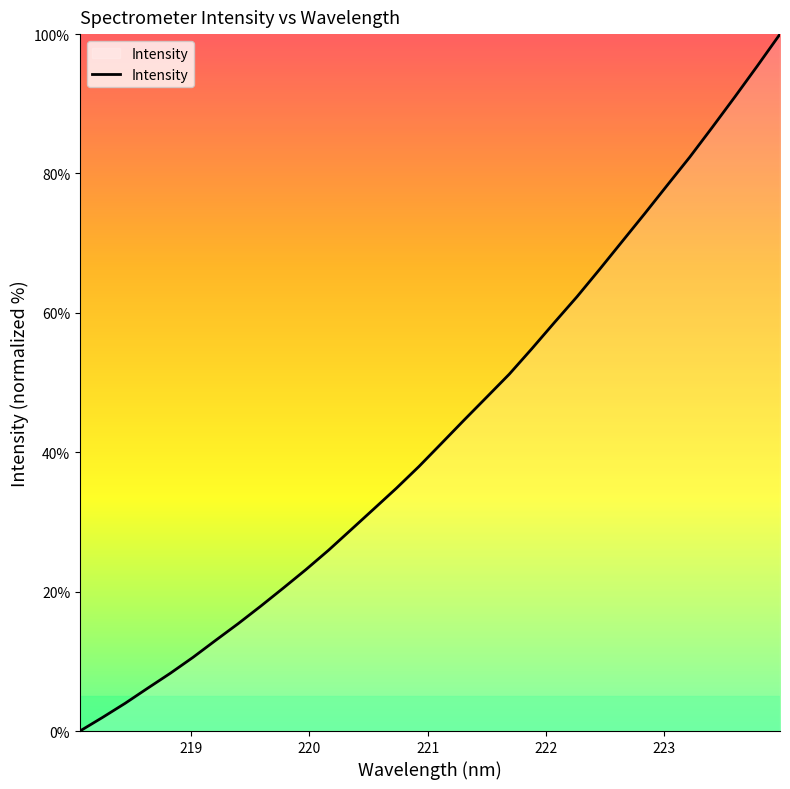

What is the difference between the maximum and minimum values?

100.0